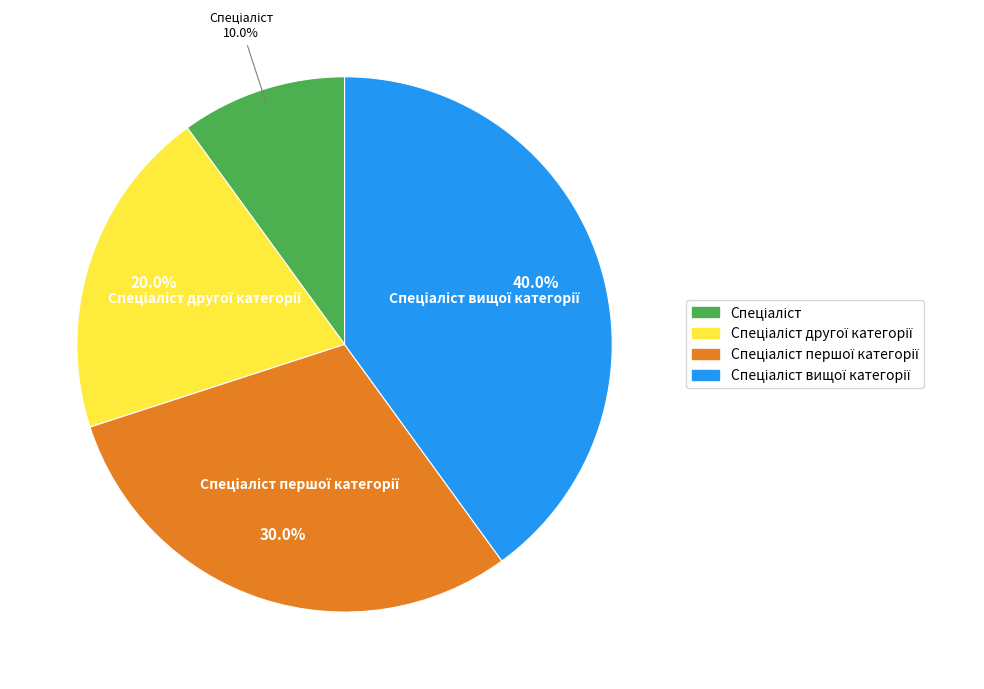

Does any single category account for the majority?

No